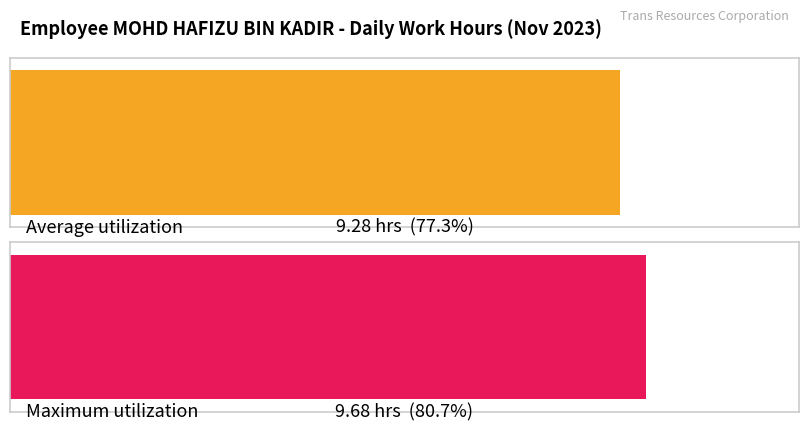

Where does the data first go above 9?

1